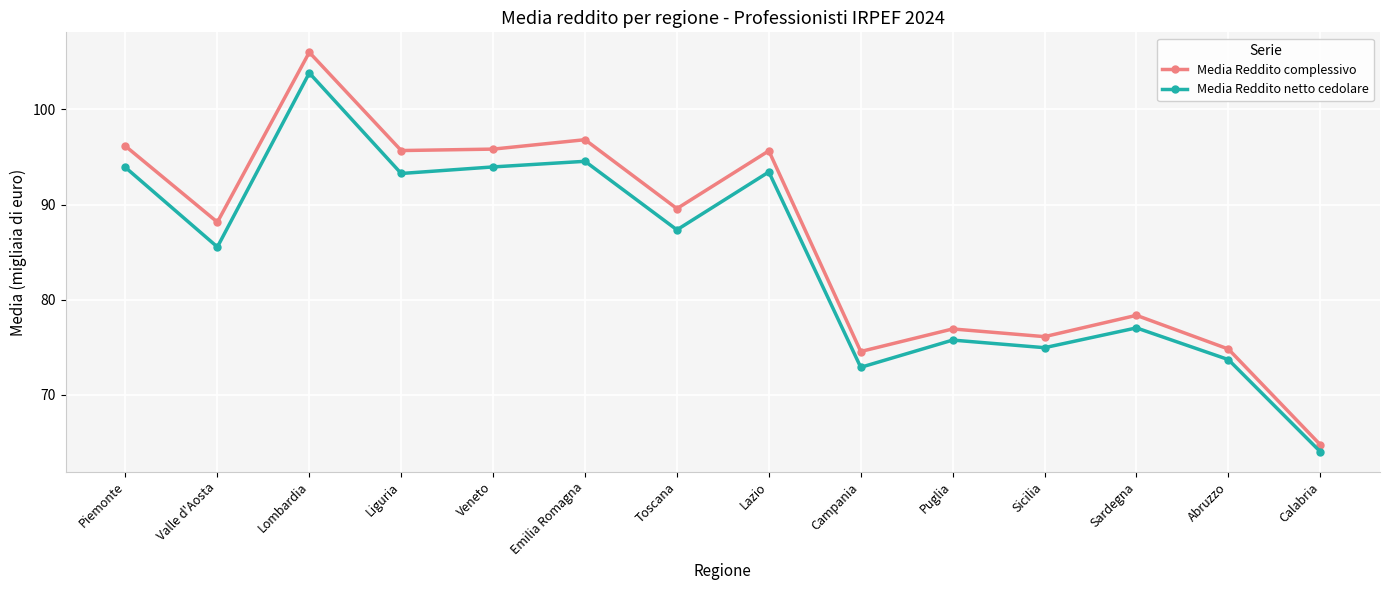

Which series has the widest spread of values?

Media Reddito complessivo